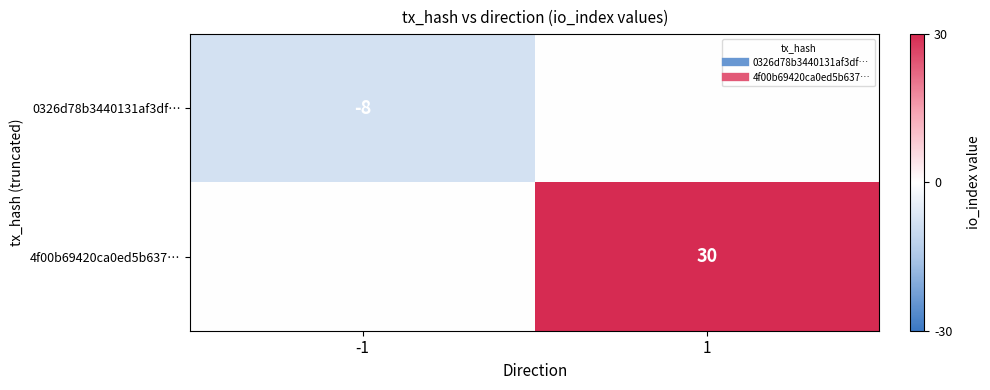

Which series has the largest total across all categories?

4f00b69420ca0ed5b637…